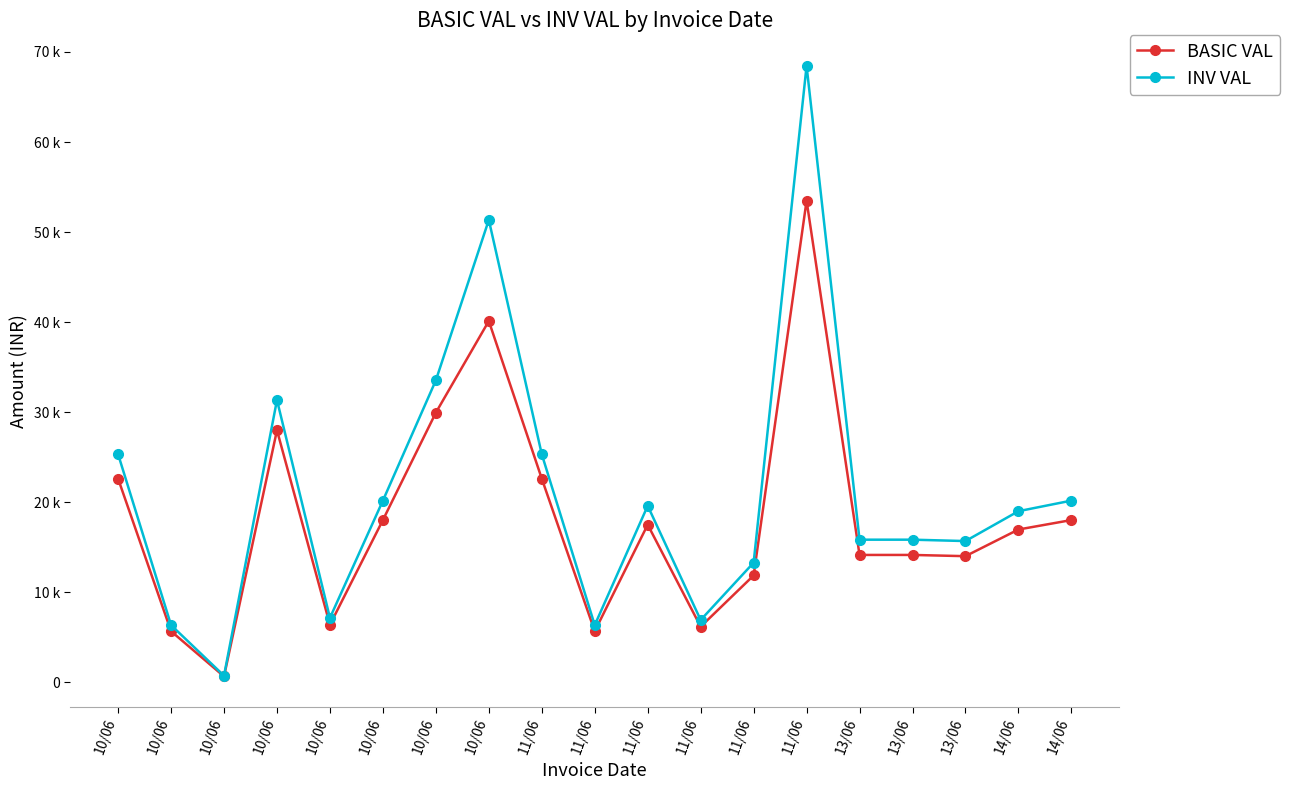

What are all the series names shown in the legend?

BASIC VAL, INV VAL